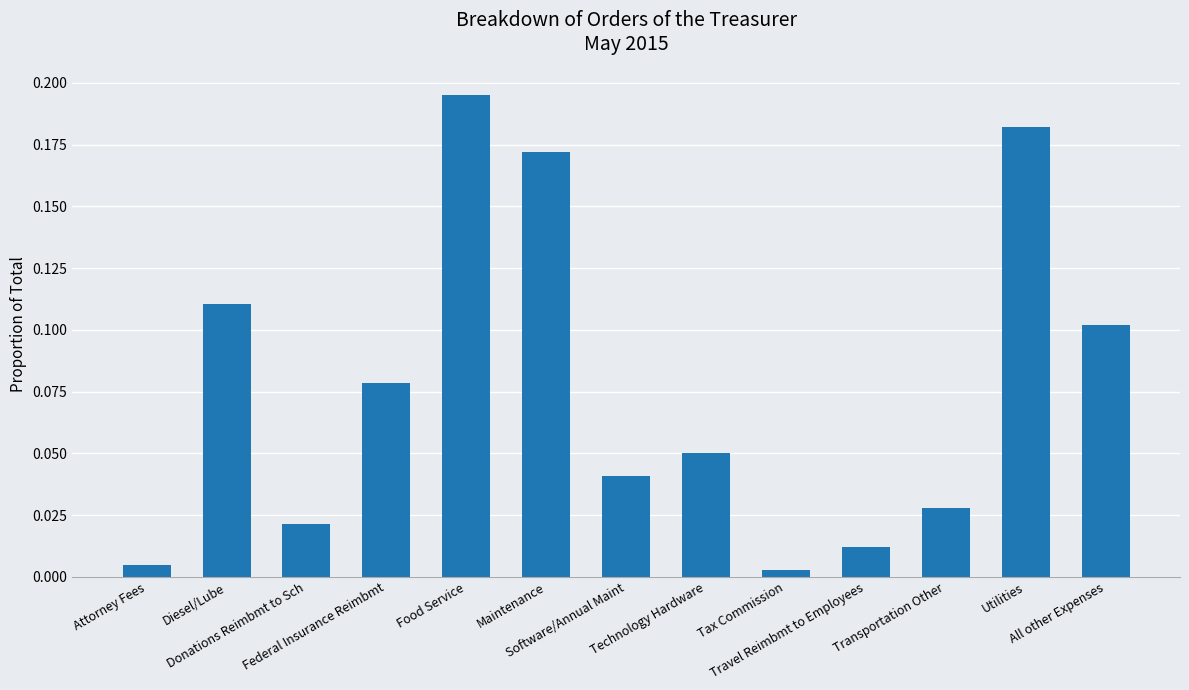

Rank the categories by value from lowest to highest.

Tax Commission, Attorney Fees, Travel Reimbmt to Employees, Donations Reimbmt to Sch, Transportation Other, Software/Annual Maint, Technology Hardware, Federal Insurance Reimbmt, All other Expenses, Diesel/Lube, Maintenance, Utilities, Food Service